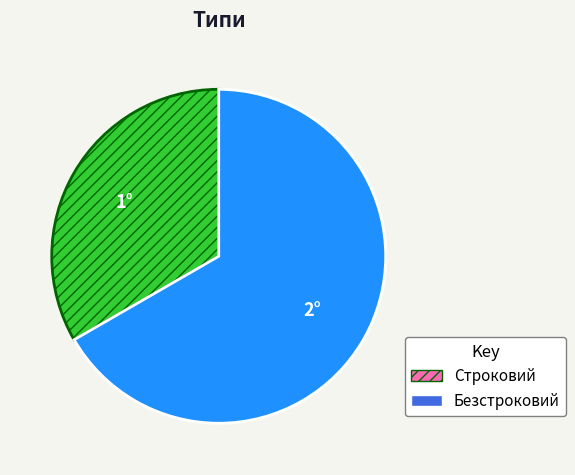

How many slices are in this pie chart?

2